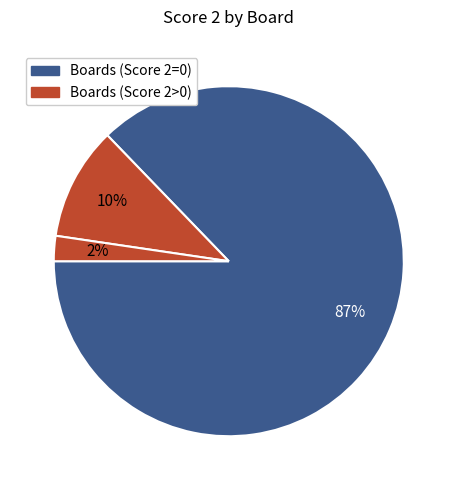

How many slices are in this pie chart?

3